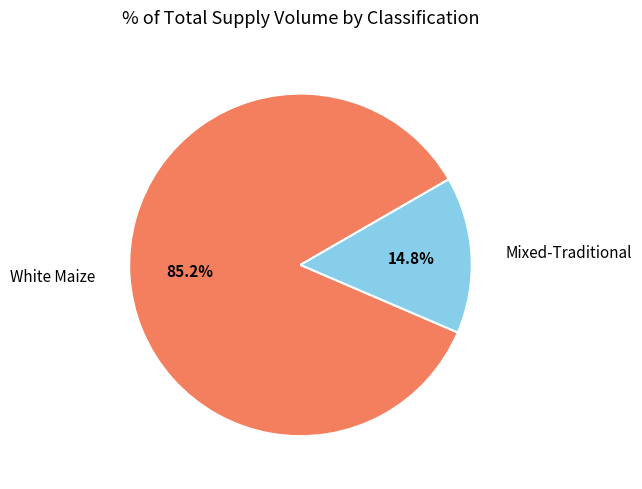

Is there a majority slice in this chart?

Yes